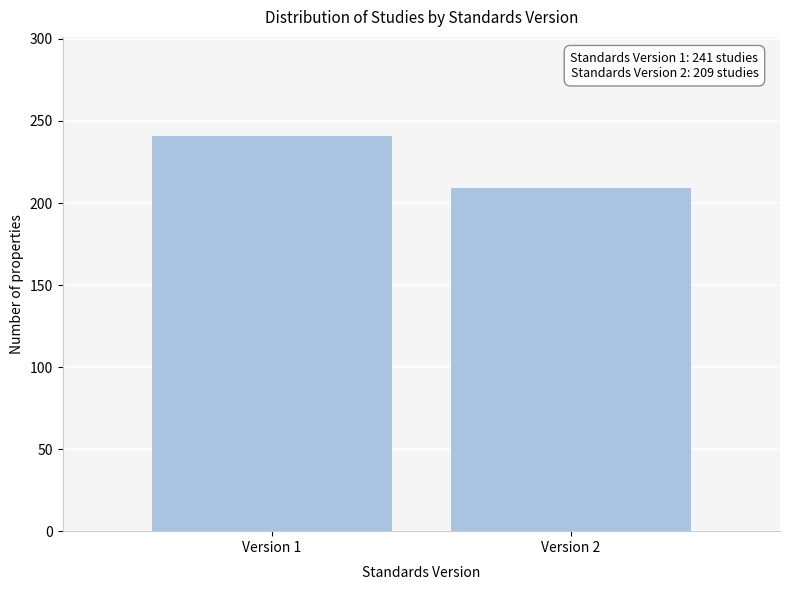

Reading left to right, transcribe all the data shown in this chart.

Version 1=241	Version 2=209